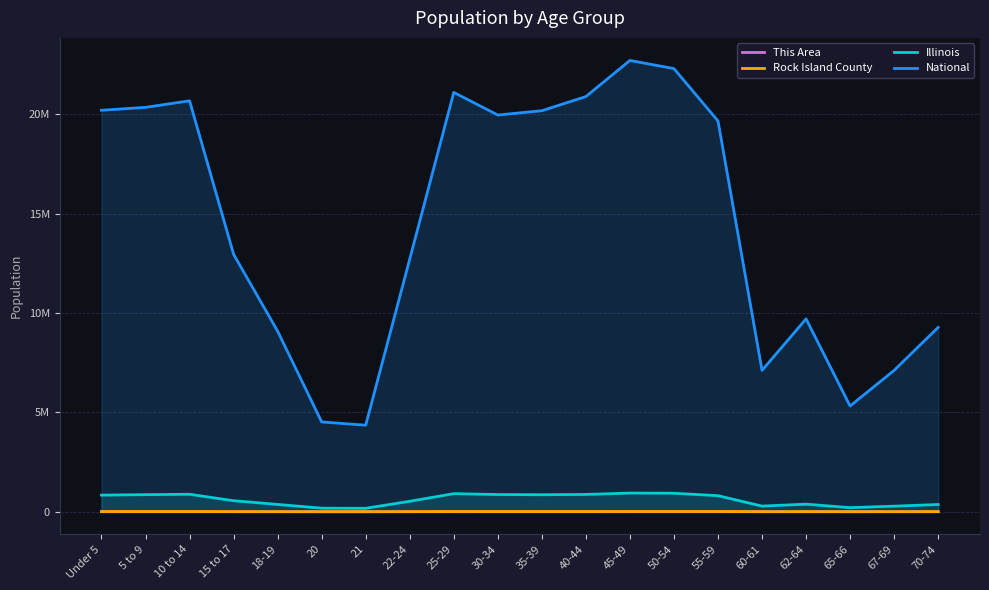

What is the difference between the National values at 35-39 and 5 to 9?

169015